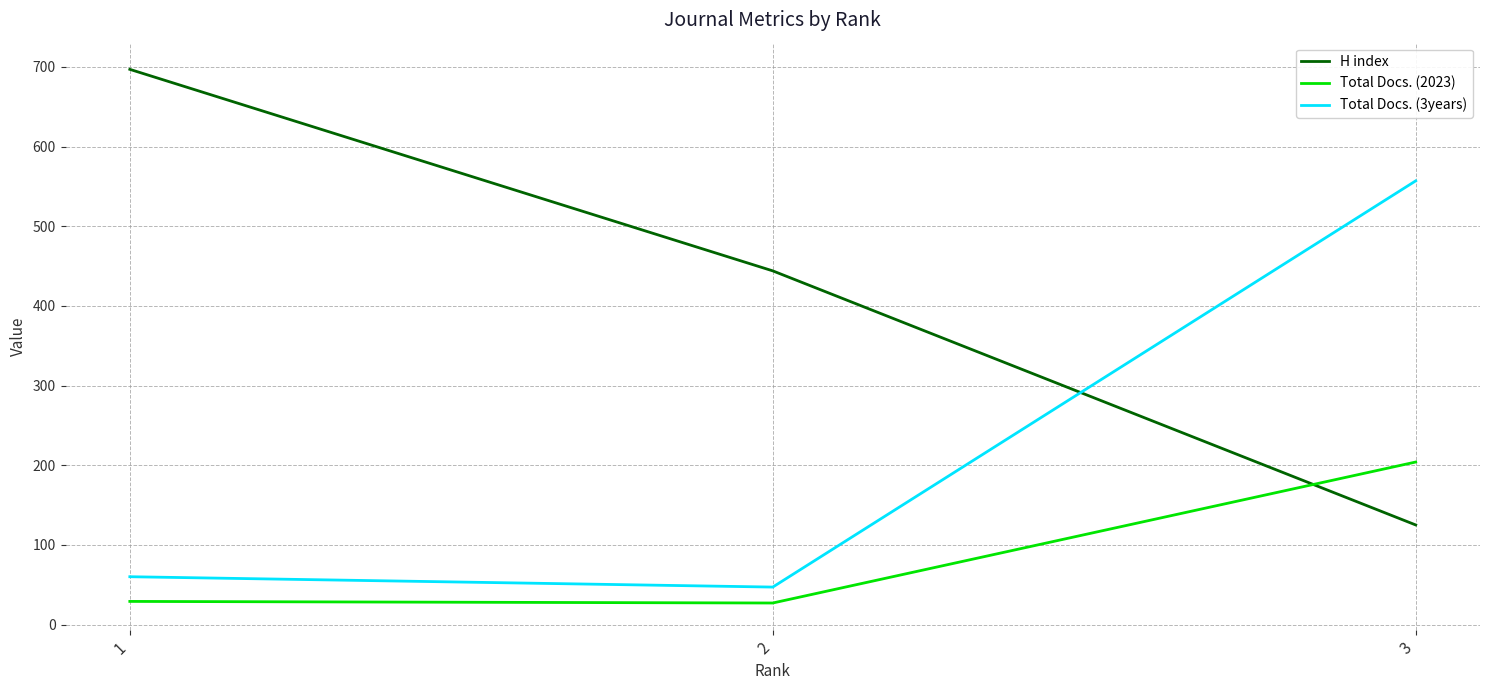

How many values in the Total Docs. (3years) series are below 60?

1